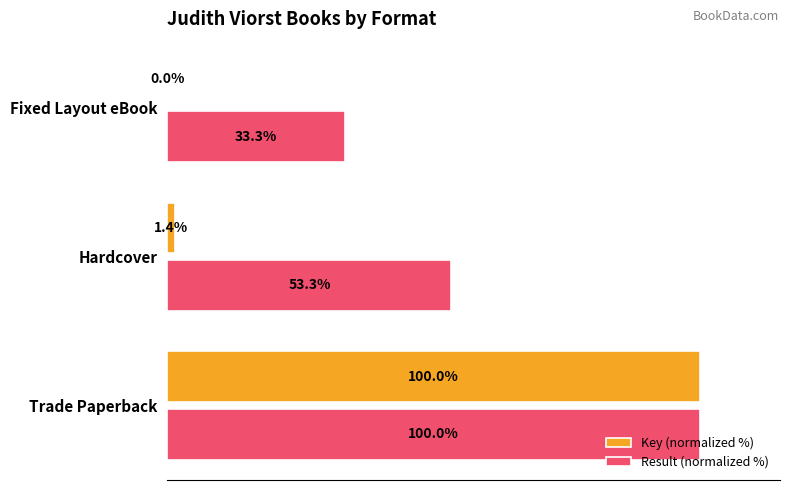

Which series changed the most between Trade Paperback and Fixed Layout eBook?

Key (normalized %)